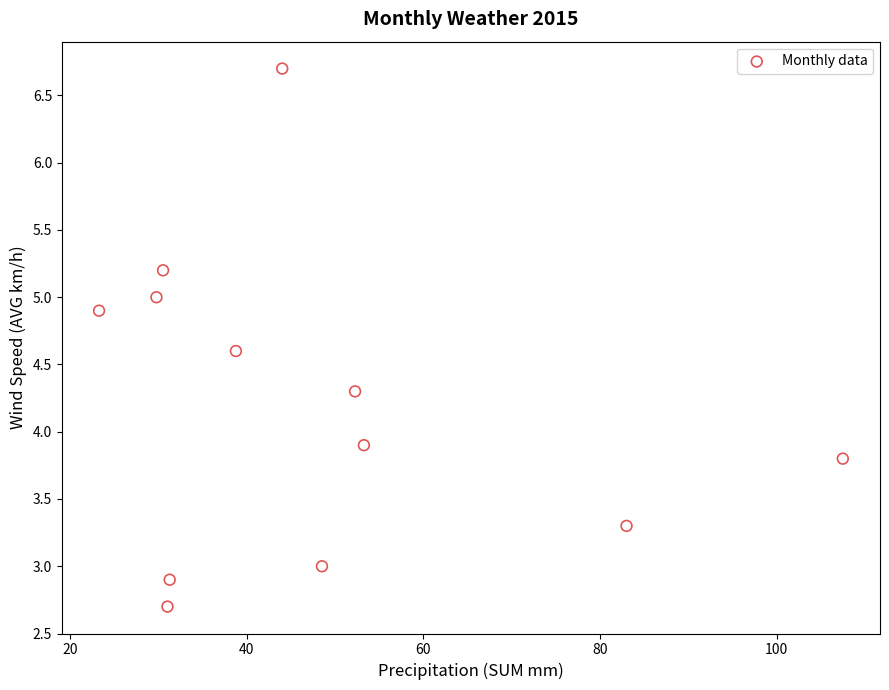

What is the average X value?

47.8